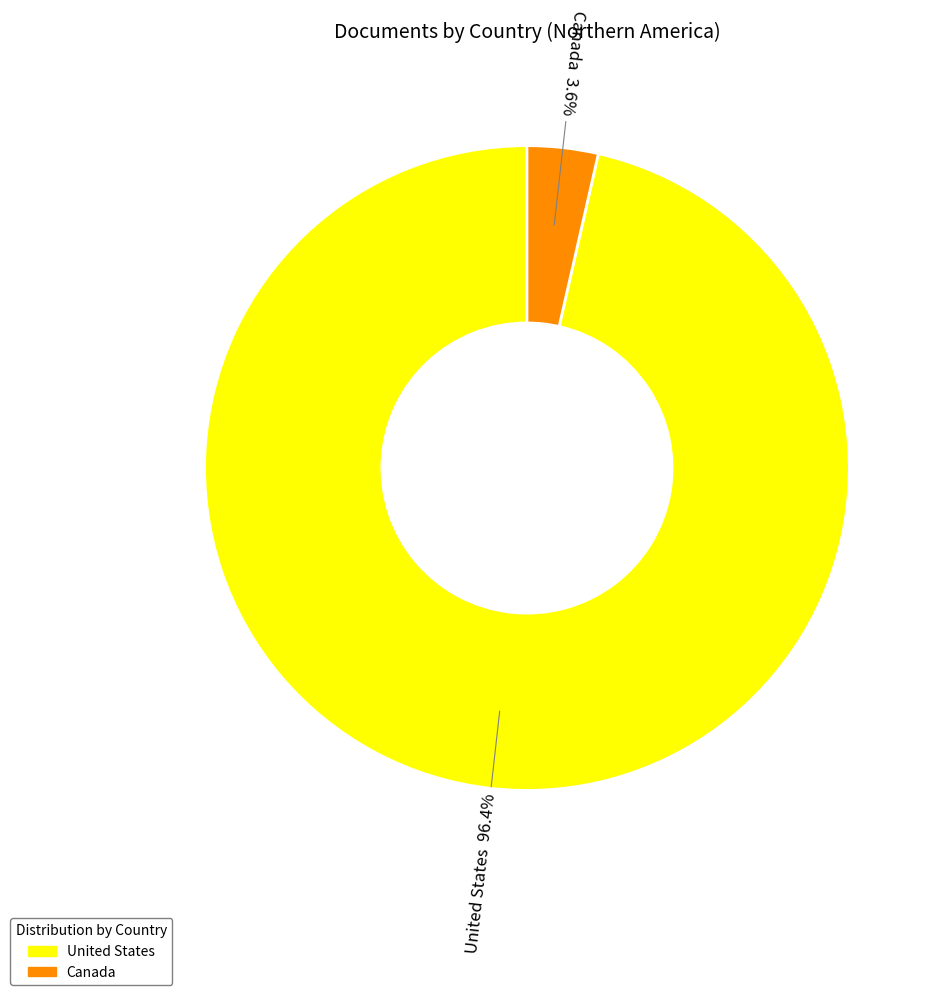

Between Canada and United States, which is larger?

United States